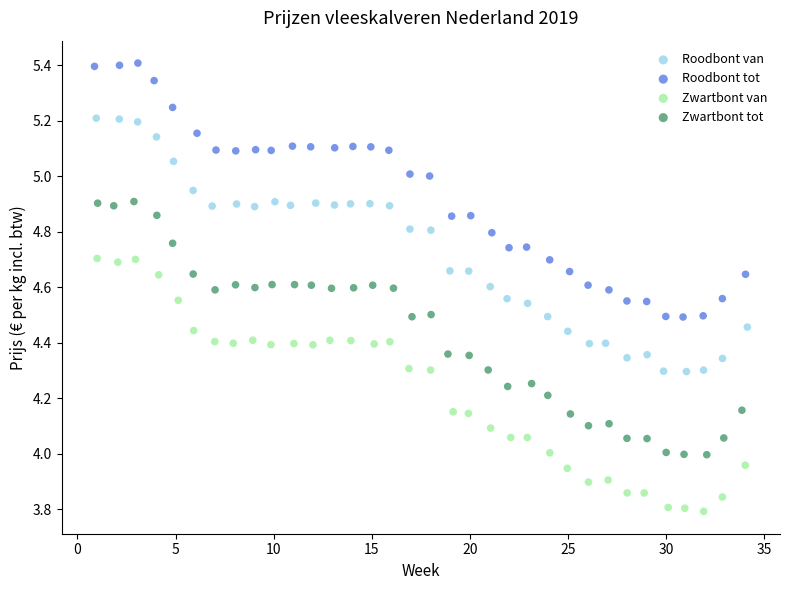

Which series contains the highest Y value?

Roodbont tot